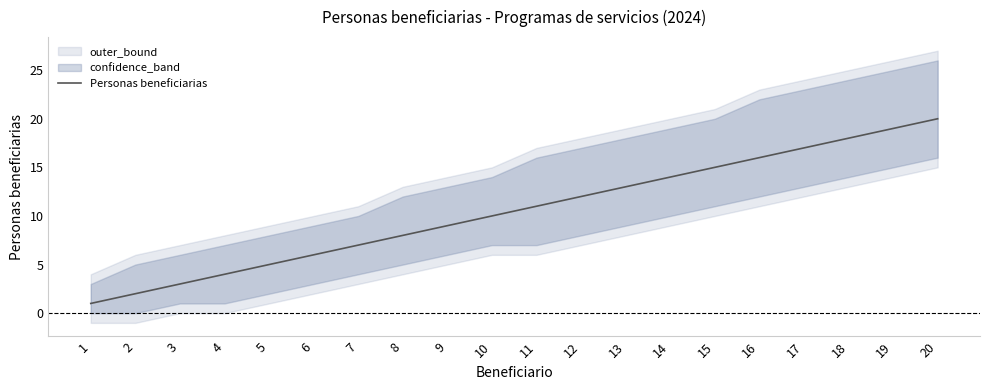

What is the maximum value shown in the chart?

20